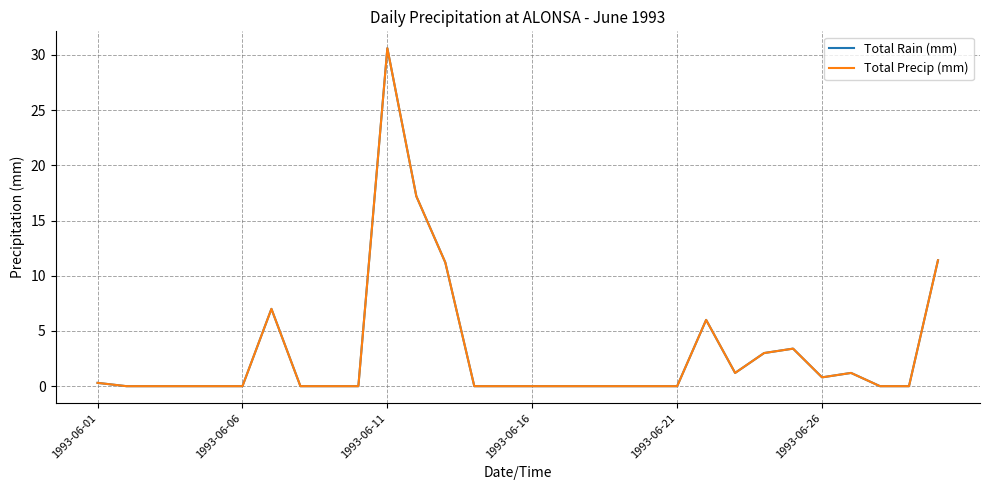

True or false: Total Rain (mm) and Total Precip (mm) intersect in this chart.

False